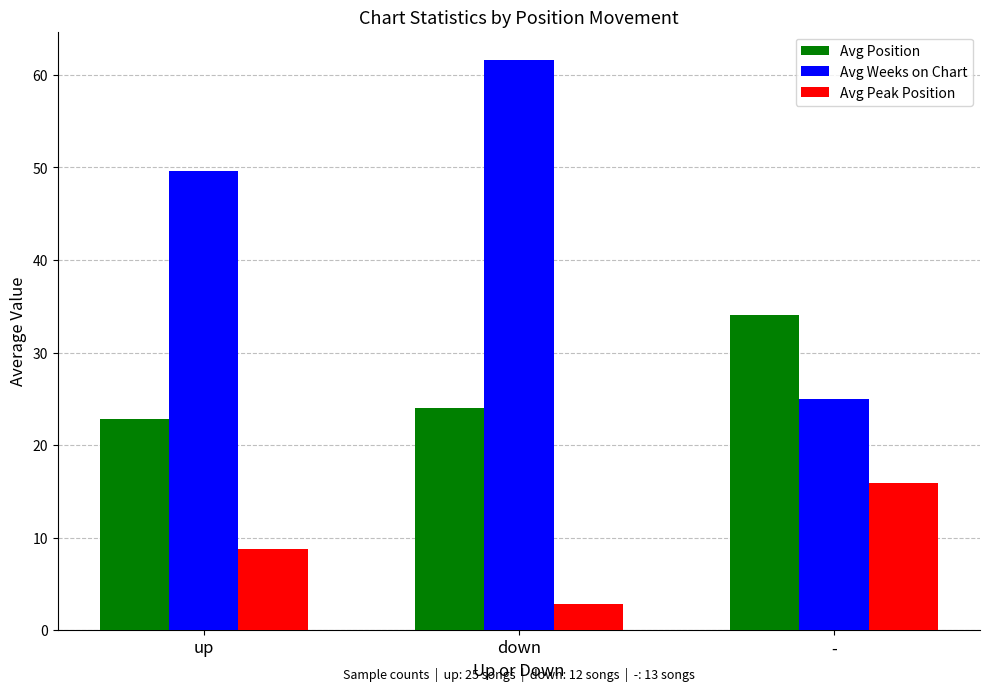

What is the minimum value for Avg Weeks on Chart?

24.9